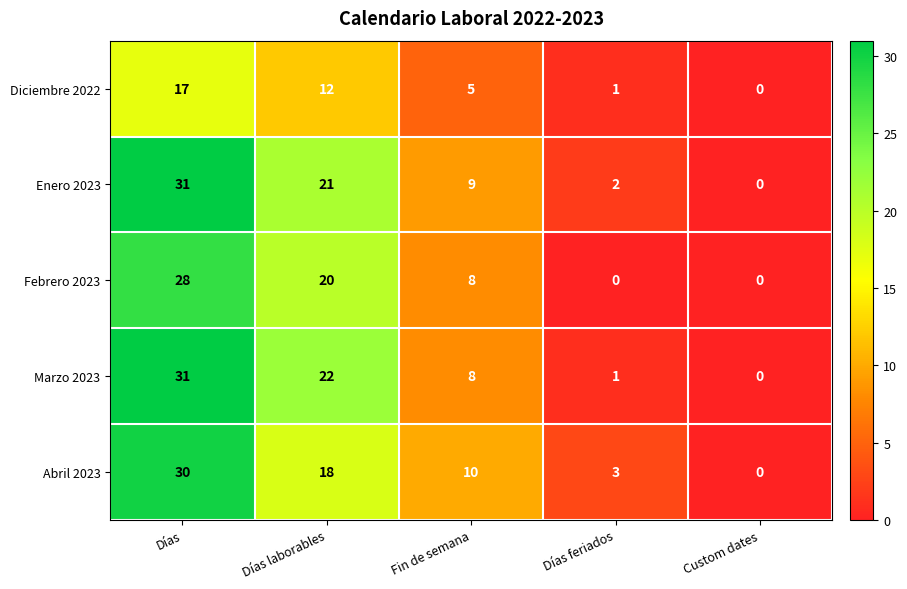

Where does the Febrero 2023 series first go above 8?

Días